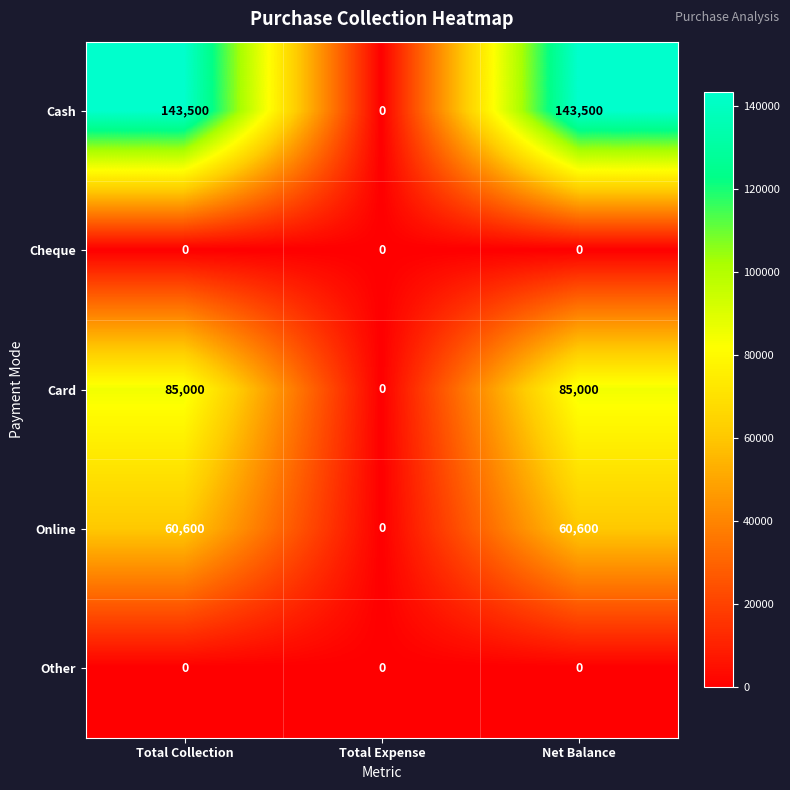

At Total Collection, list the series in order from largest to smallest.

Cash, Card, Online, Cheque, Other